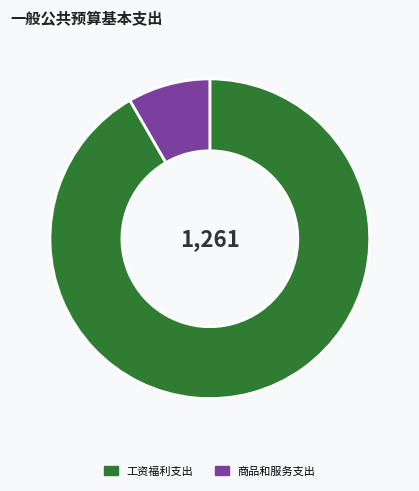

How many slices are in this pie chart?

2